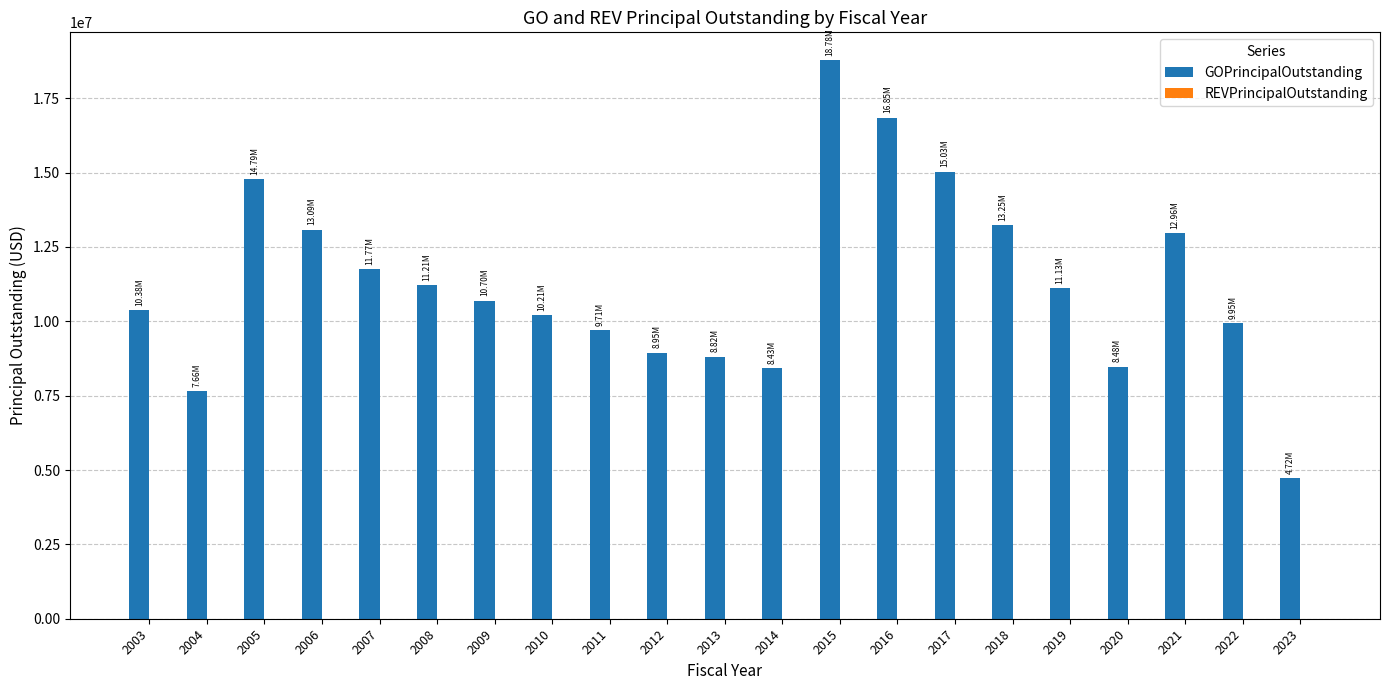

What is the ratio of the value at 2003 to the value at 2017?

0.7